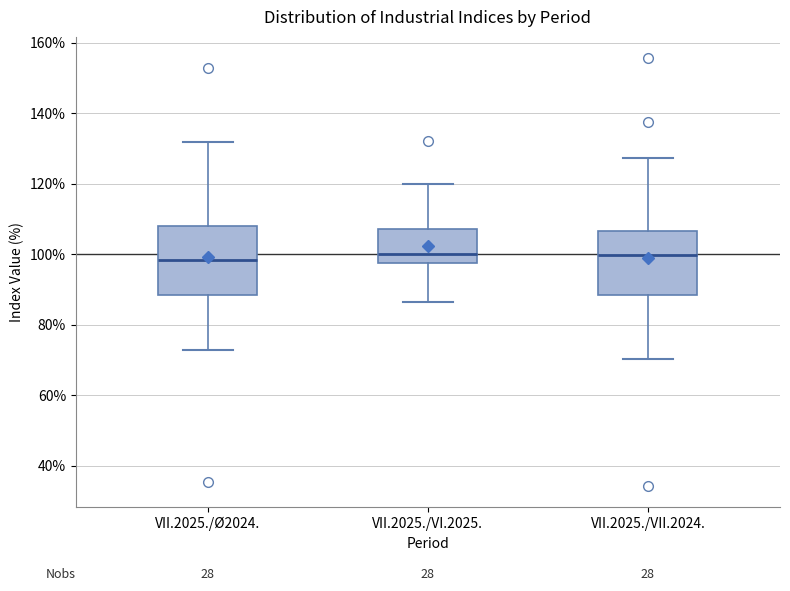

Reading left to right, read every box against the y-axis: the position of its median line, the range the box covers, and the ends of its whiskers. The values are not printed on the chart, so give them approximately, as read against the axis.

VII.2025./Ø2024.: median 98, box 88 to 108, whiskers 72 to 132
VII.2025./VI.2025.: median 100, box 98 to 108, whiskers 86 to 120
VII.2025./VII.2024.: median 100, box 88 to 106, whiskers 70 to 128